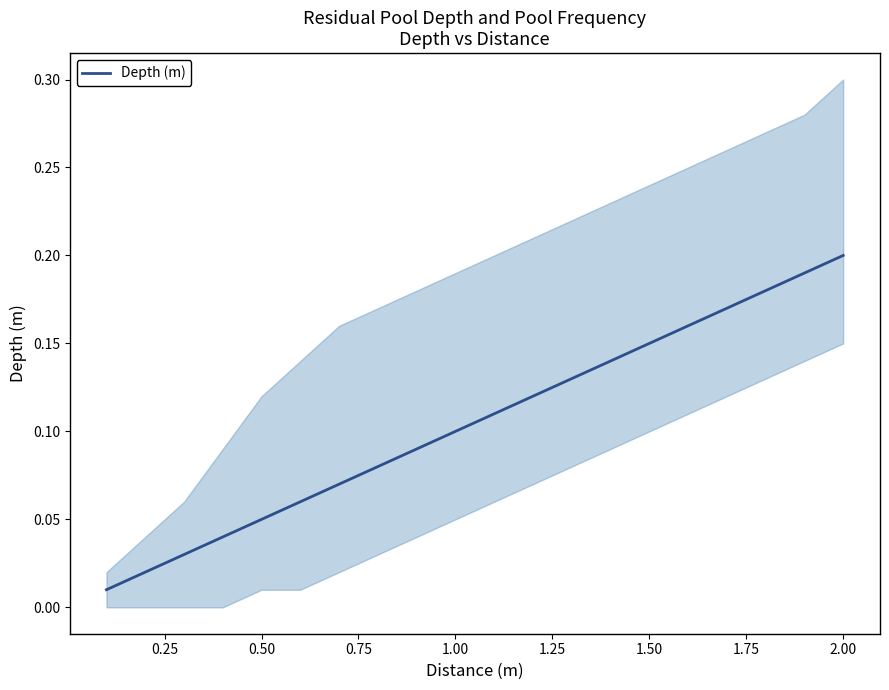

Is this an area chart (filled region under the line)?

No